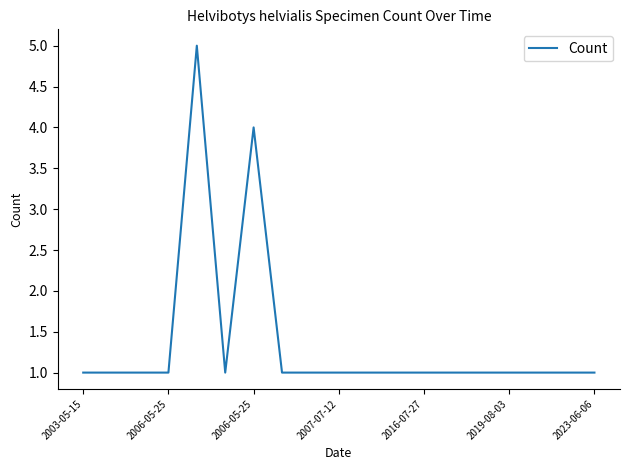

What is the average value?

1